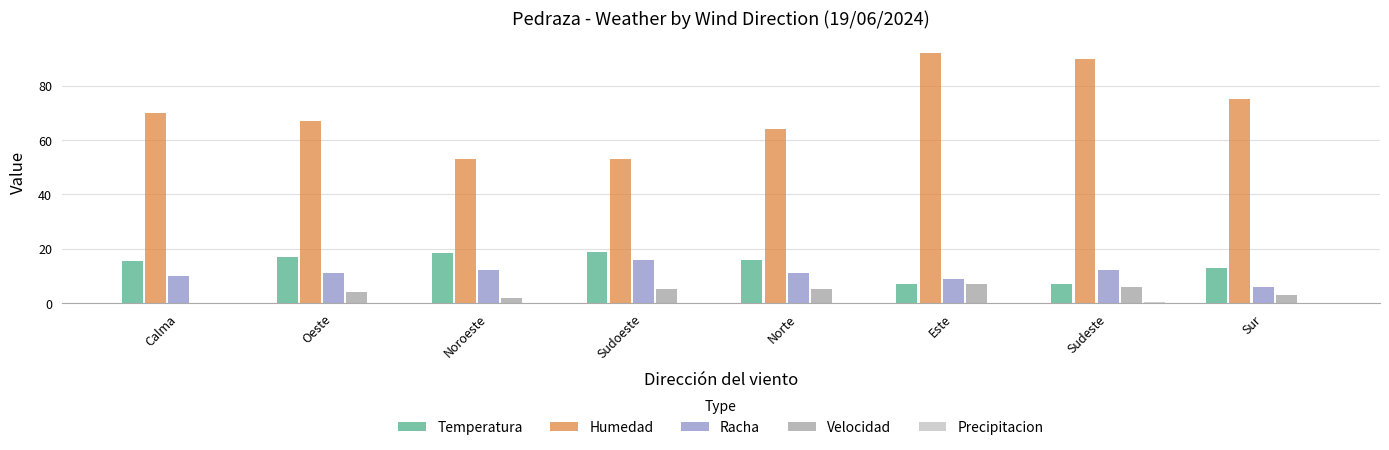

What is the total value across all series at Calma?

95.5